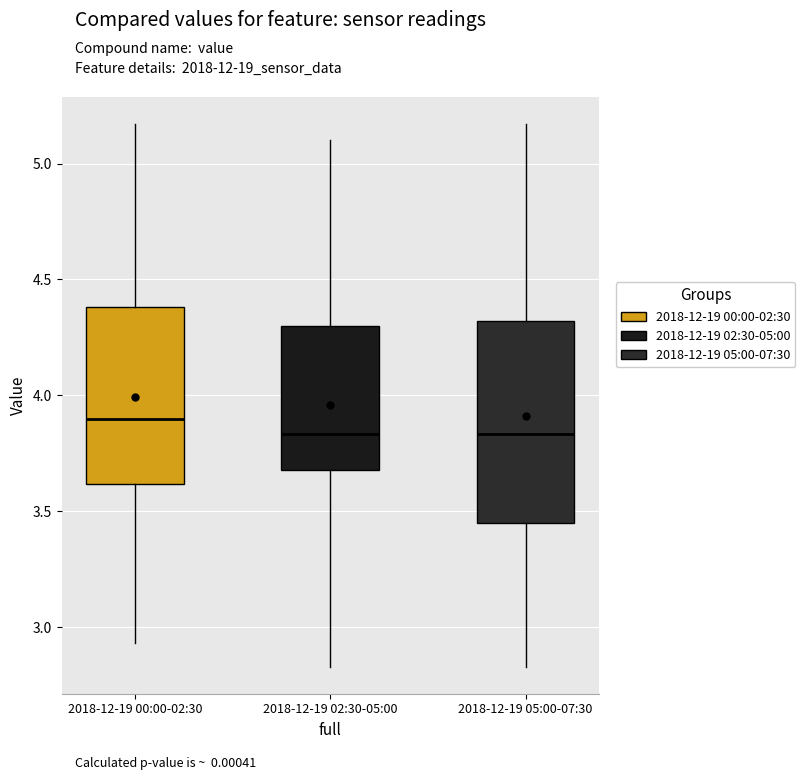

Reading left to right, transcribe this box plot: for each box, give where its median line is, the range the box spans, and where its two whiskers end, as read against the y-axis. The values are not printed on the chart, so give them approximately, as read against the axis.

2018-12-19 00:00-02:30: median 3.90, box 3.60 to 4.40, whiskers 2.95 to 5.15
2018-12-19 02:30-05:00: median 3.85, box 3.70 to 4.30, whiskers 2.85 to 5.10
2018-12-19 05:00-07:30: median 3.85, box 3.45 to 4.30, whiskers 2.85 to 5.15